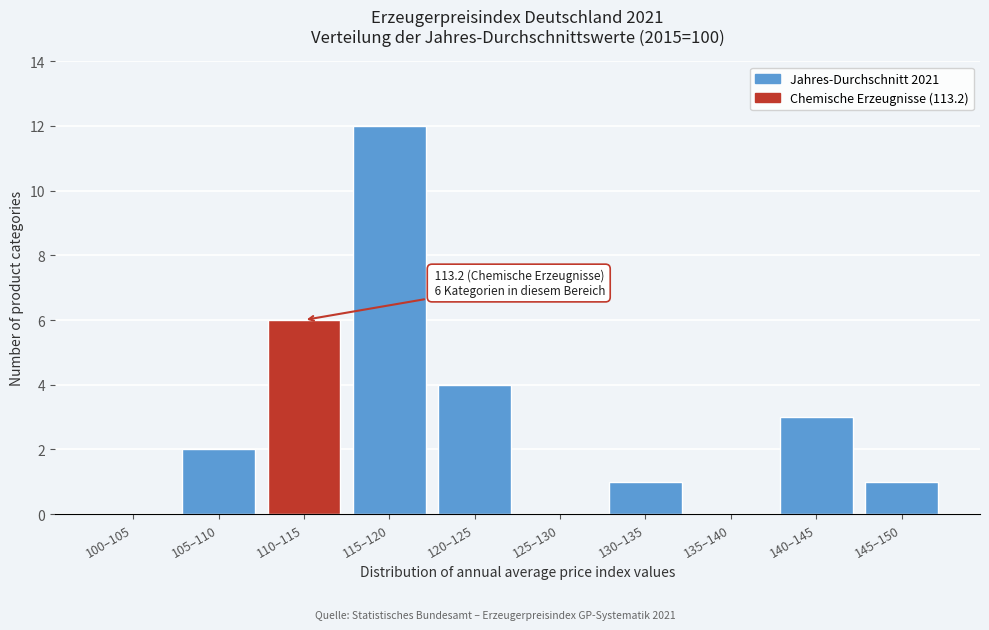

Reading left to right, list all the values displayed in this chart.

100–105=0	105–110=2	110–115=6	115–120=12	120–125=4	125–130=0	130–135=1	135–140=0	140–145=3	145–150=1